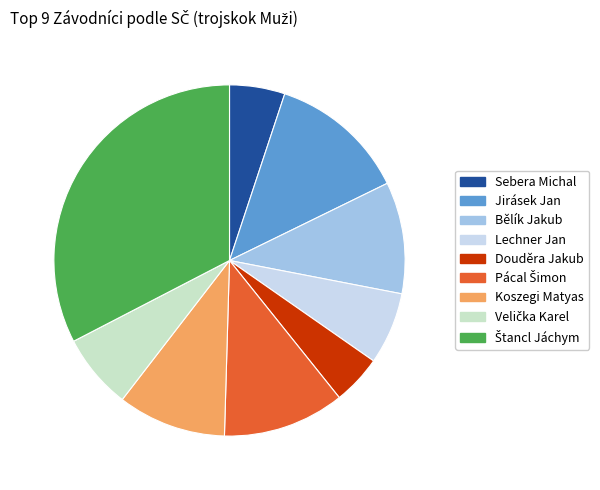

What is the smallest slice in the pie chart?

Douděra Jakub